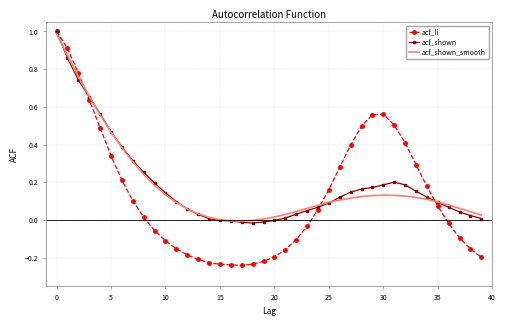

What is the highest value of the acf_li series?

1.0